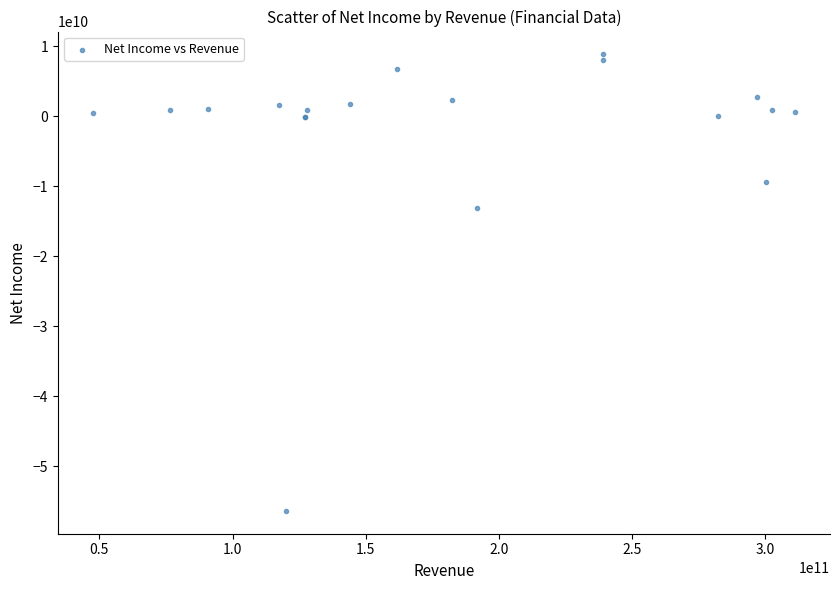

What Y value in the scatter plot is closest to -23756277000?

-13116763000